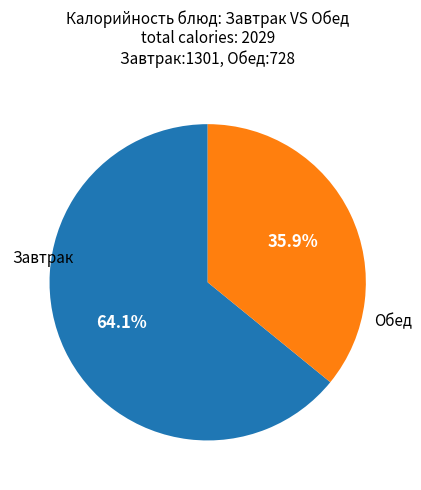

Which has a higher value, Завтрак or Обед?

Завтрак